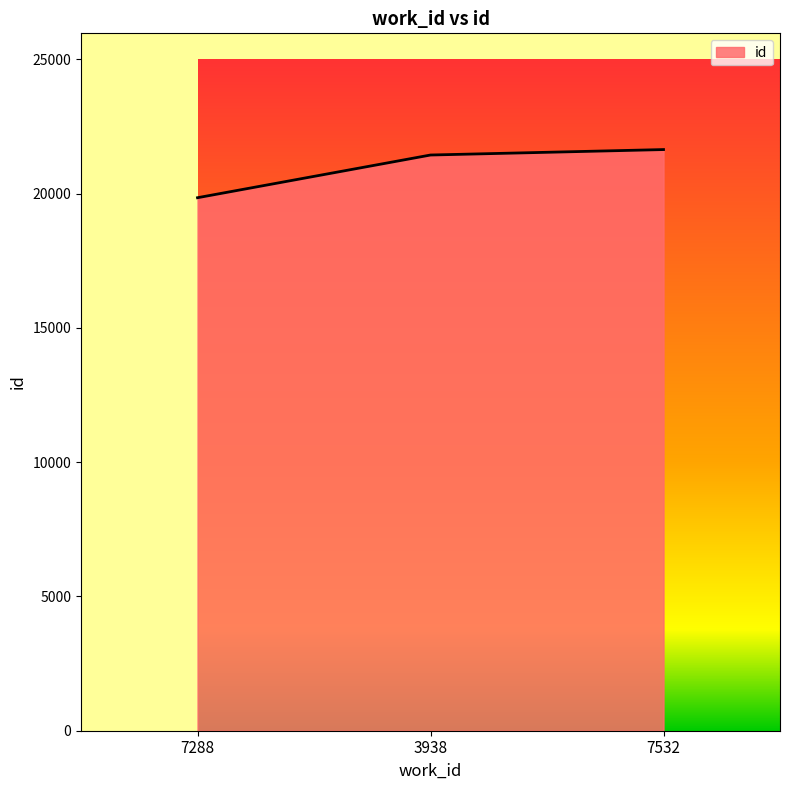

What is the ratio of the value at 7288 to the value at 3938?

0.9